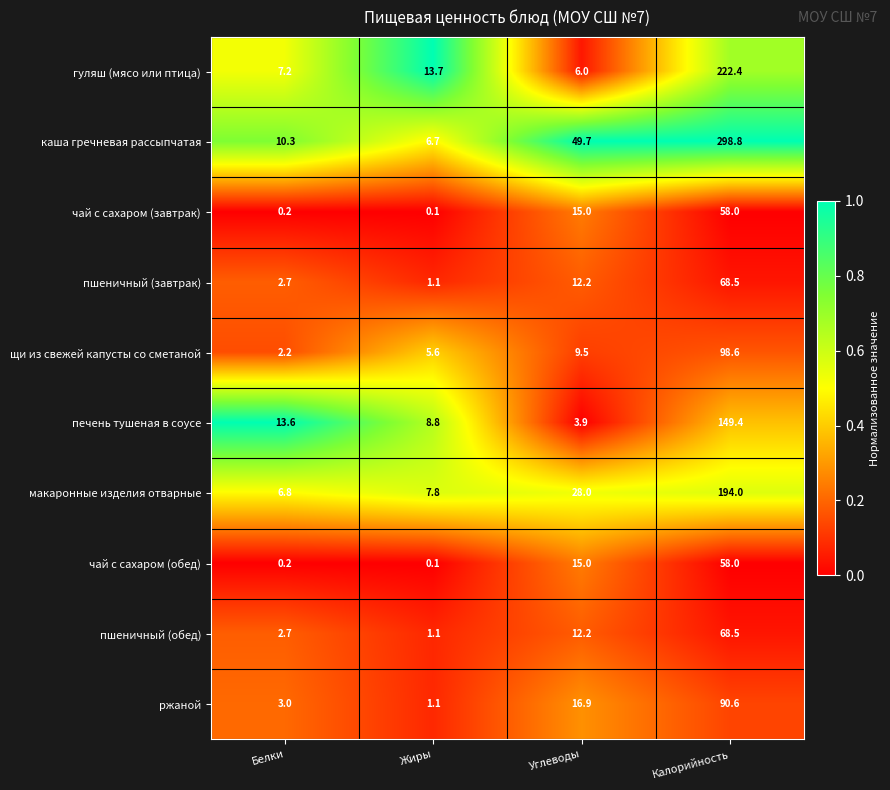

At which category does the chart reach its minimum across all series?

Жиры